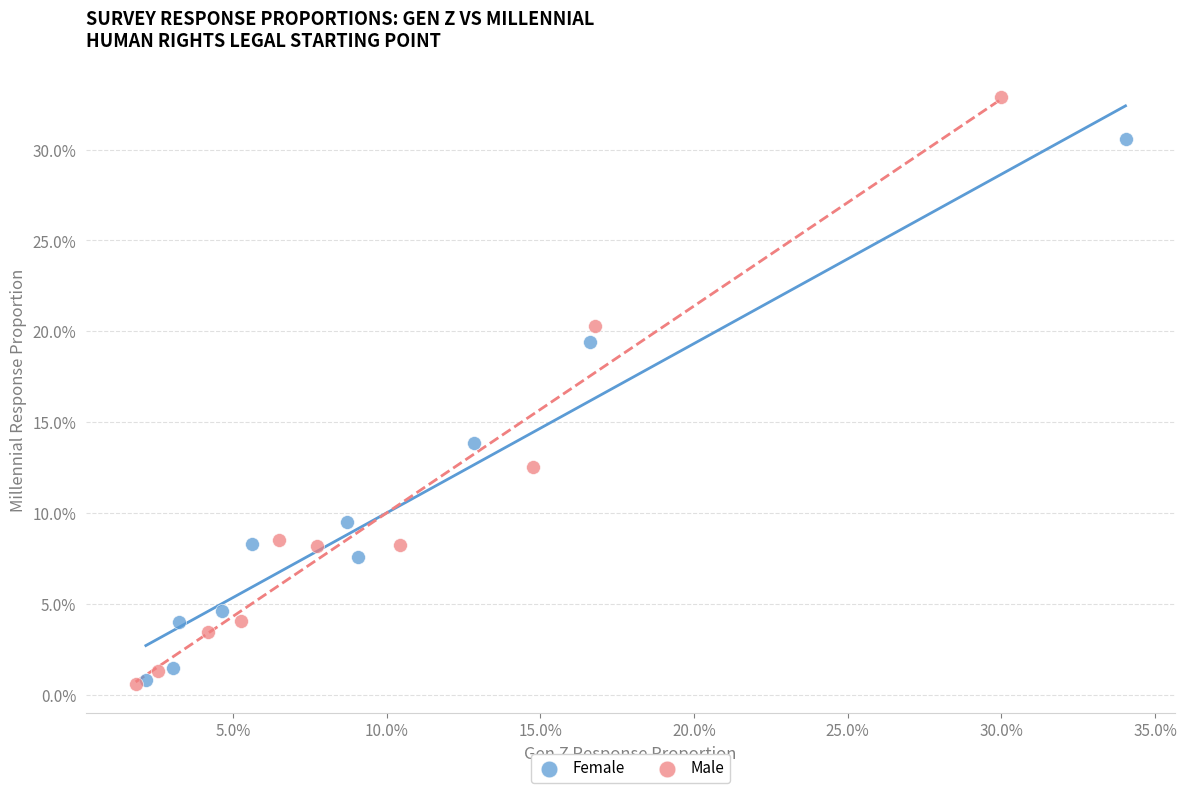

Which series has the widest spread of Y values?

Male